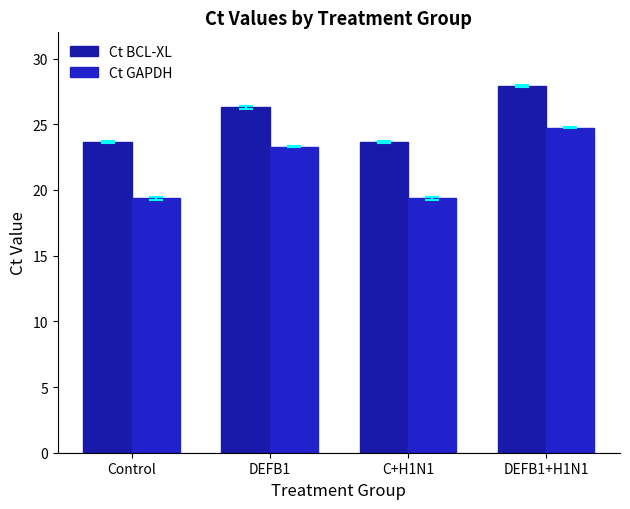

What is the sum of all Ct BCL-XL values?

101.5